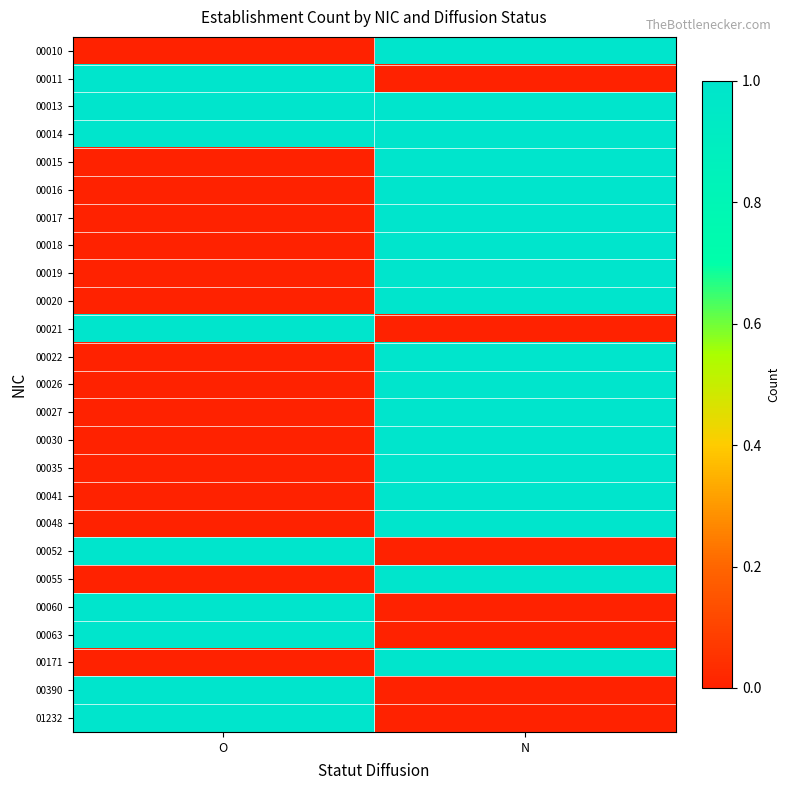

At which label does 00055 reach its minimum?

O